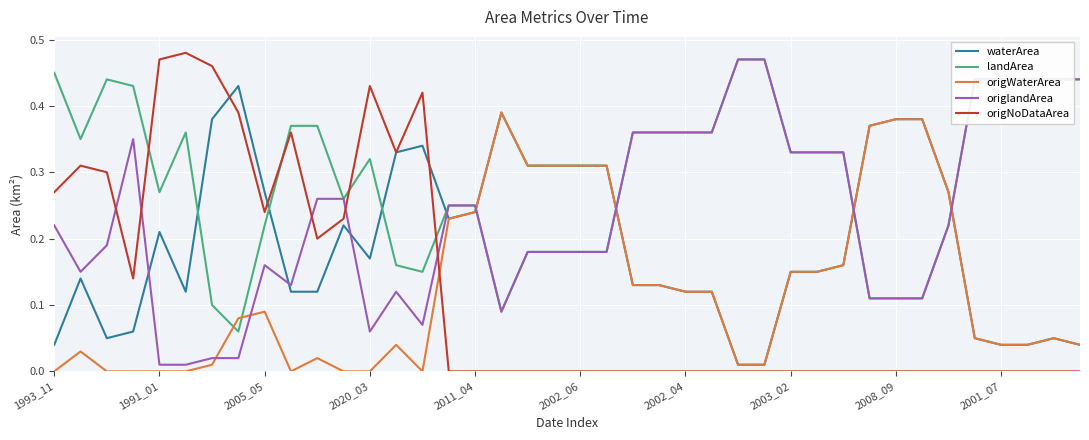

After their last crossing, which series has the higher values: origNoDataArea or landArea?

landArea